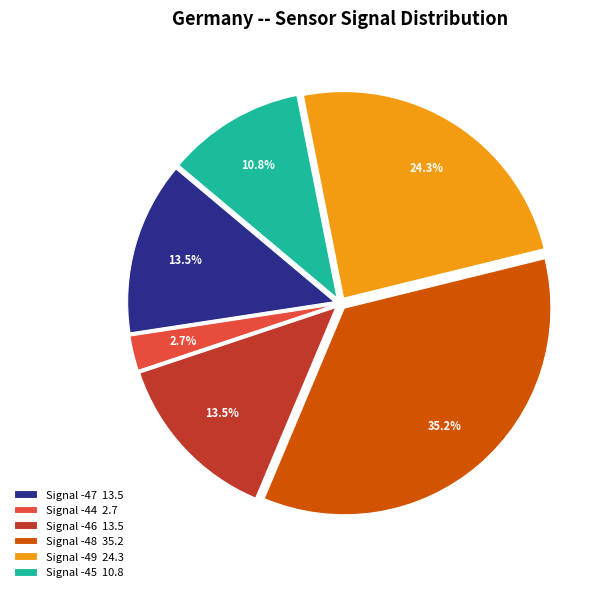

How many slices are in this pie chart?

6